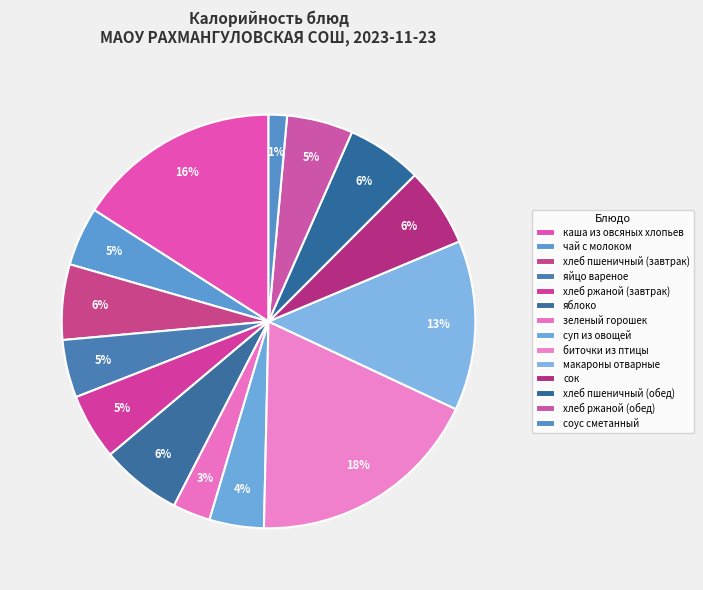

Is it true that яйцо вареное is 1% of the pie?

False